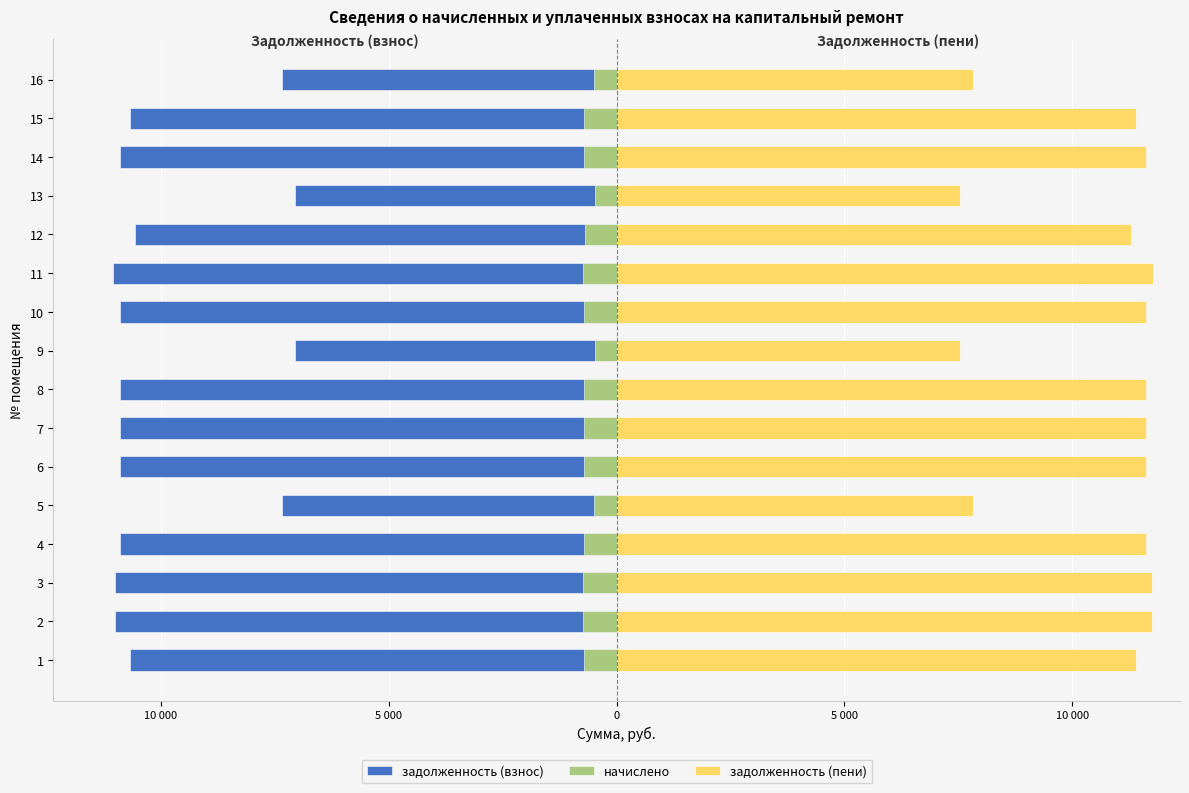

Does the chart contain stacked bars?

No